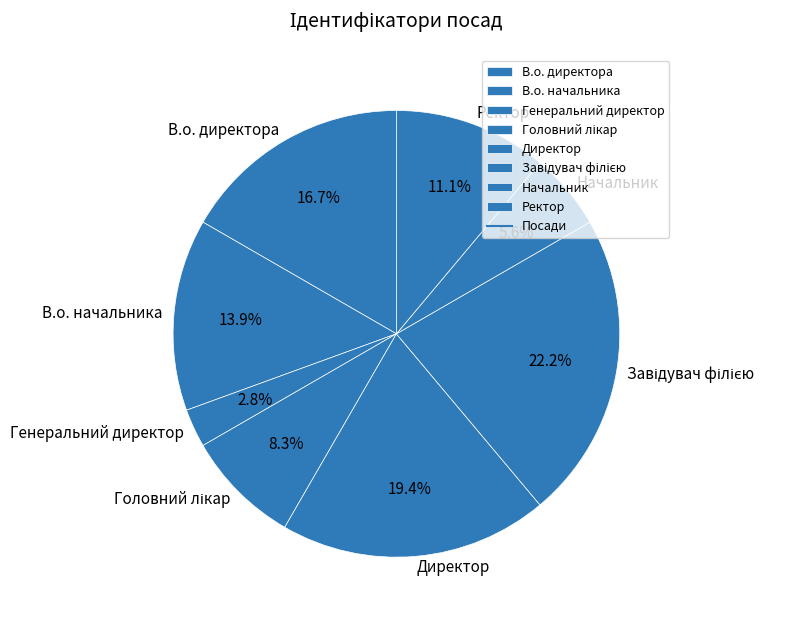

How many slices are in this pie chart?

8